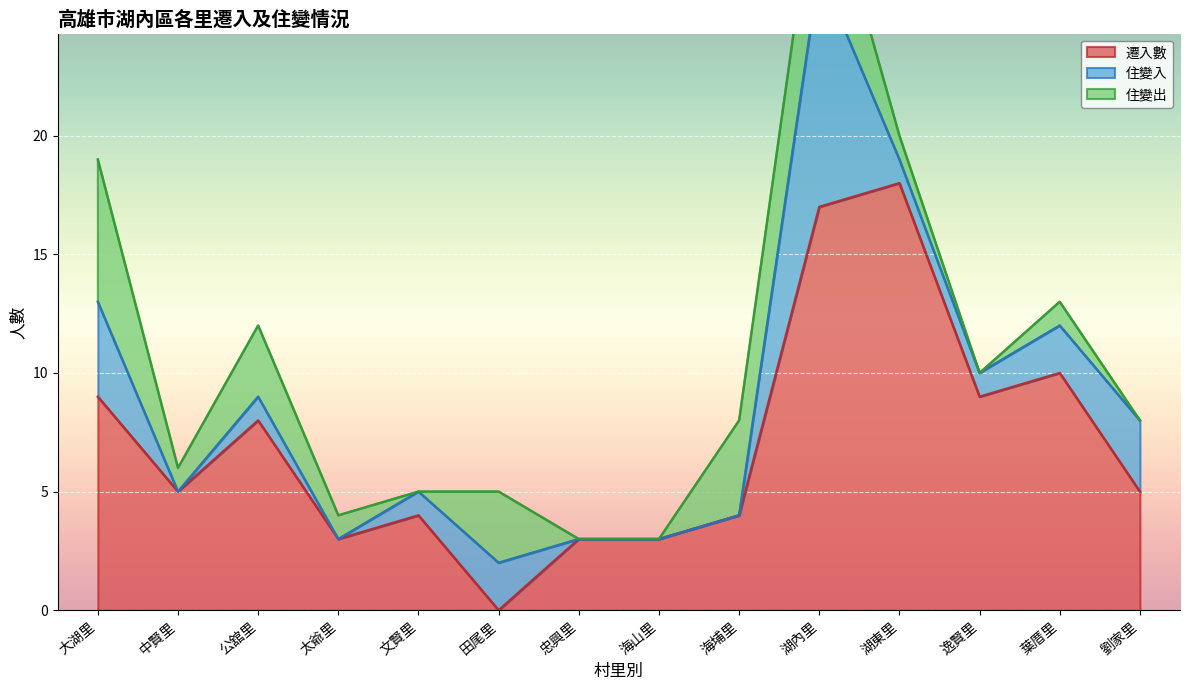

Is the value of 遷入數 at 海埔里 greater than the value of 住變出 at 海山里?

Yes